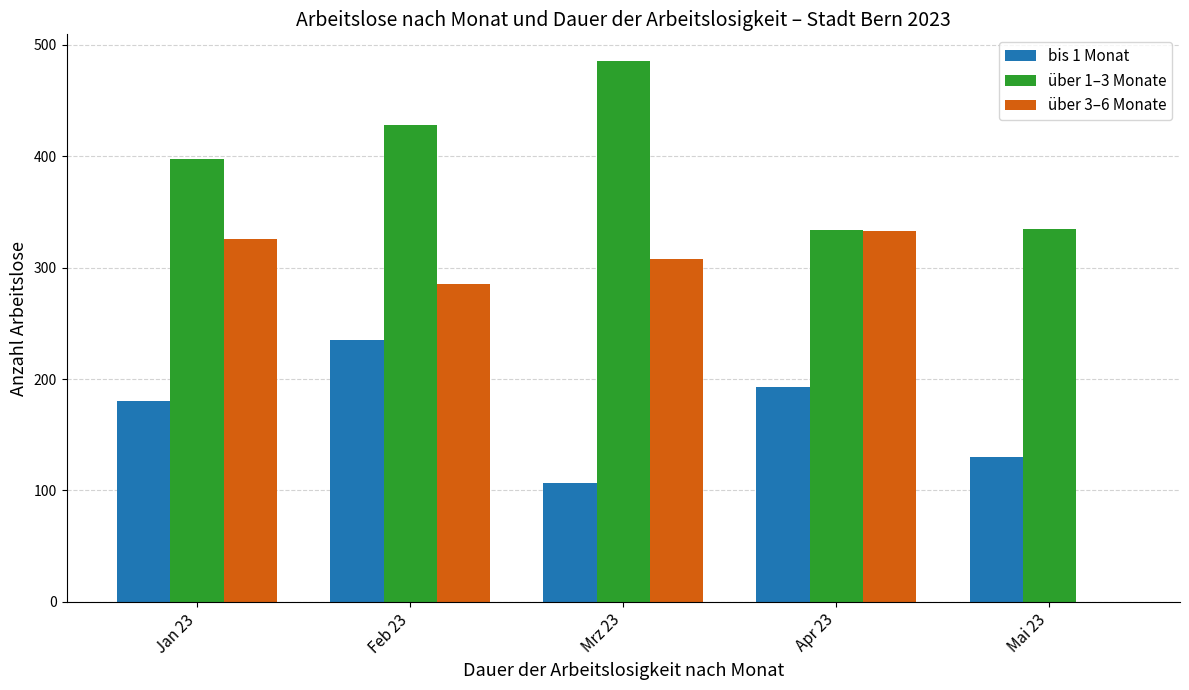

Between Apr 23 and Mai 23, which series saw the biggest shift?

über 3–6 Monate